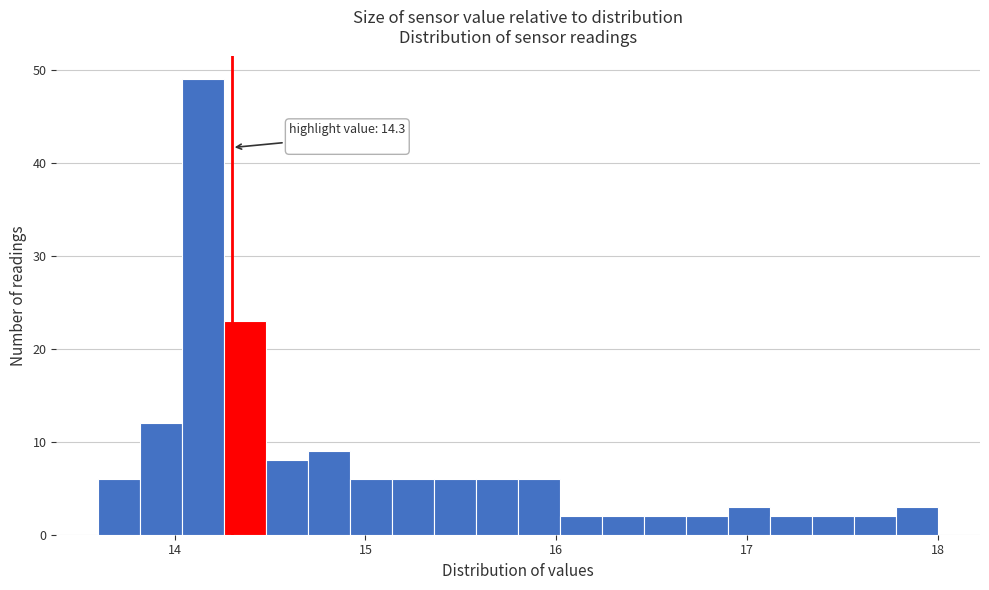

Around what value on the x-axis is the tallest bar? Give the approximate position of its centre, as read against the axis.

14.2